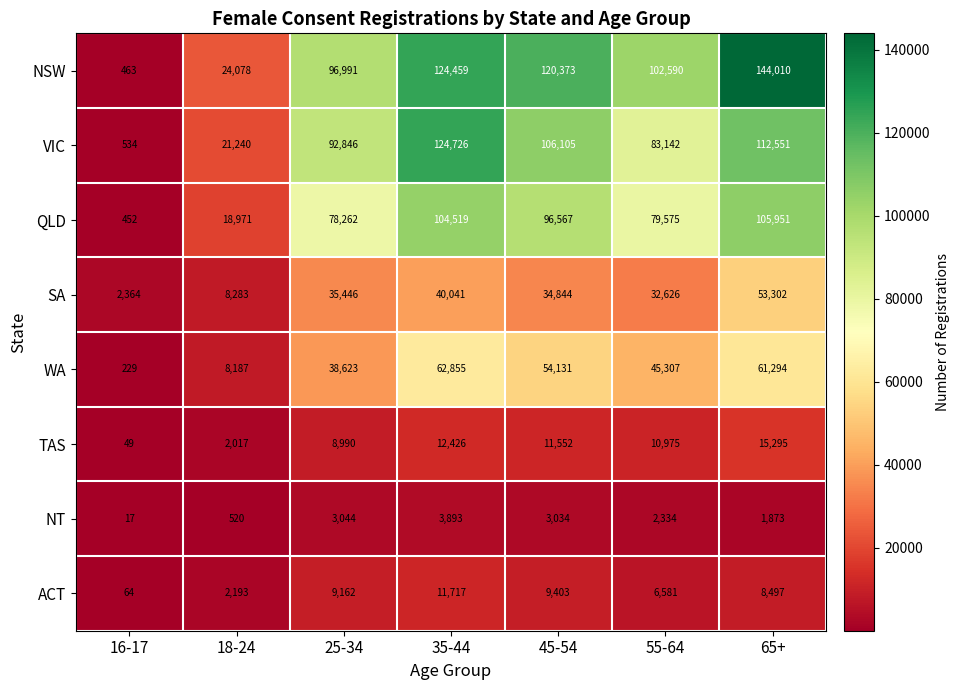

What is the approximate value of VIC at 65+, to the nearest 100?

112600